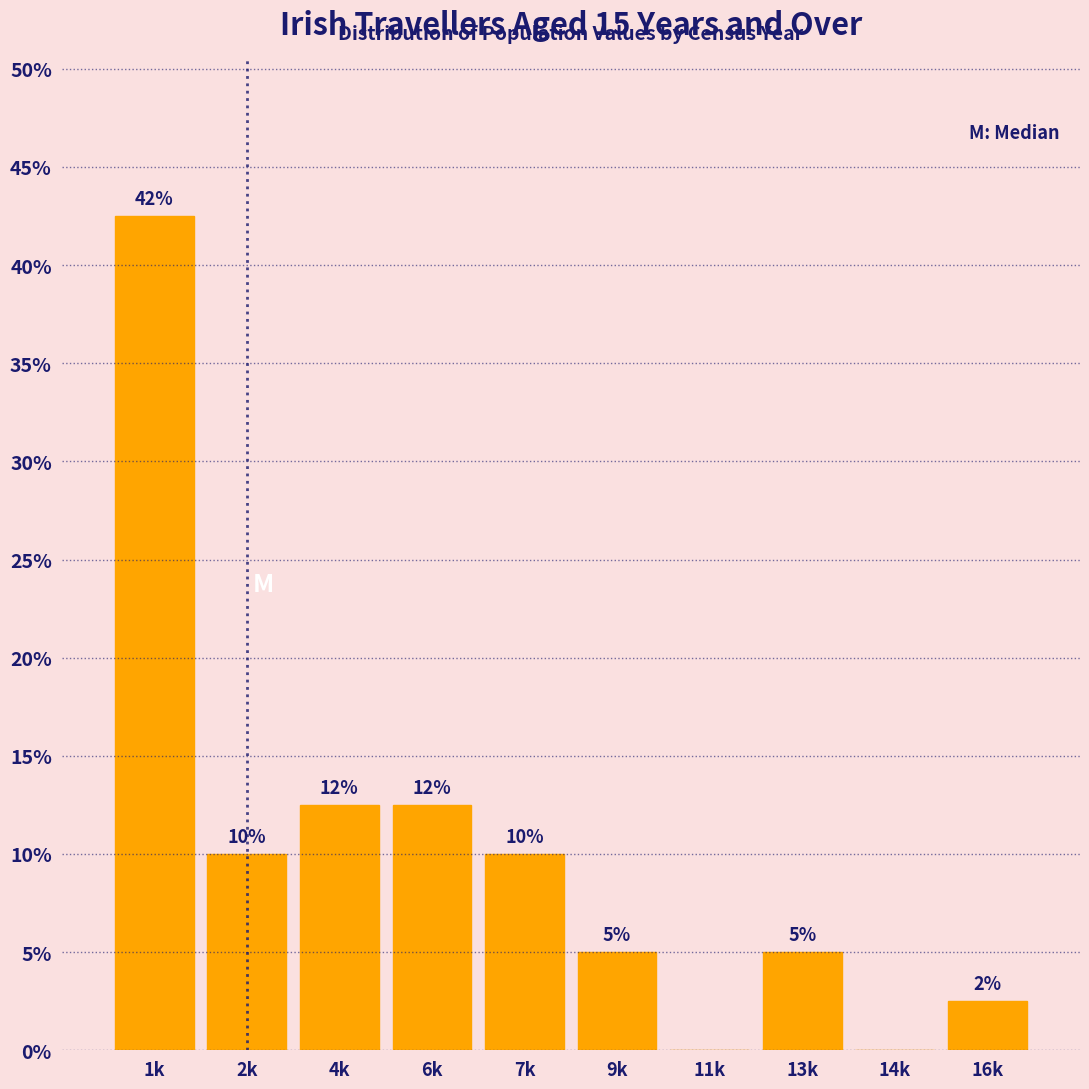

What is the approximate value at 1k?

42.5